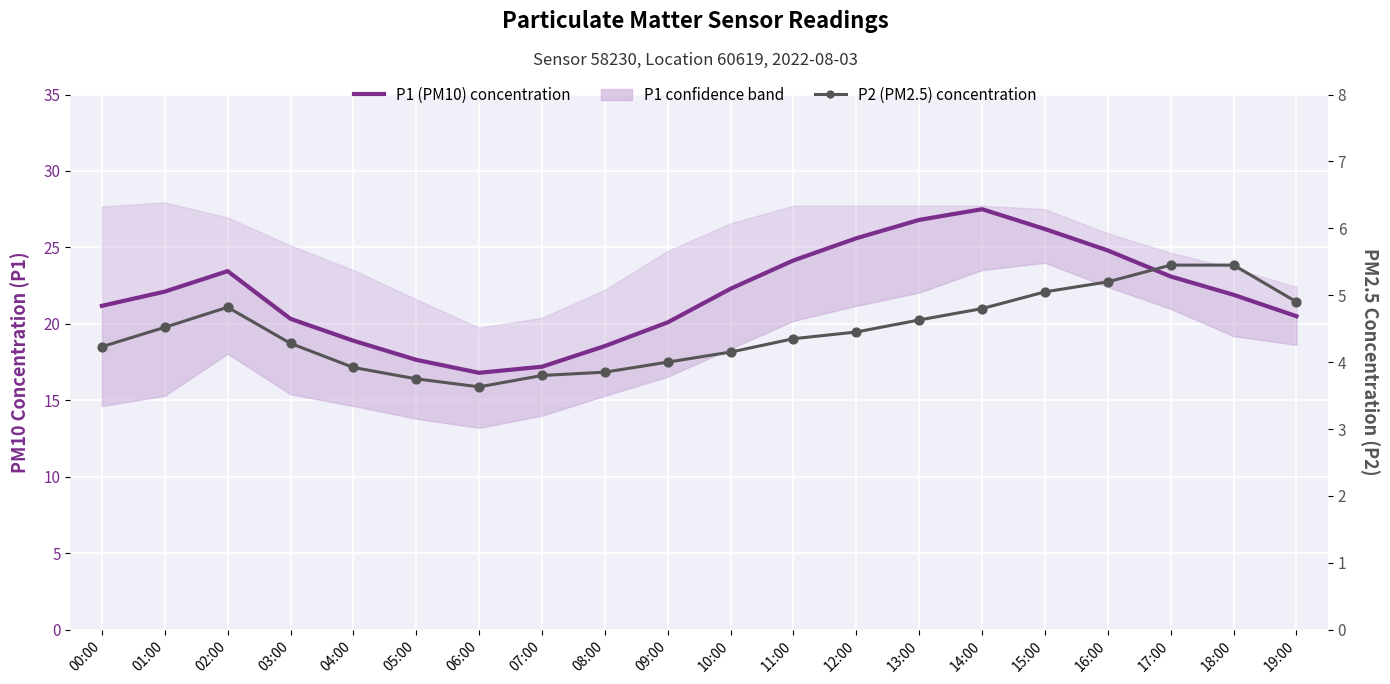

Which series has the largest Y range (max minus min)?

P1 (PM10) concentration